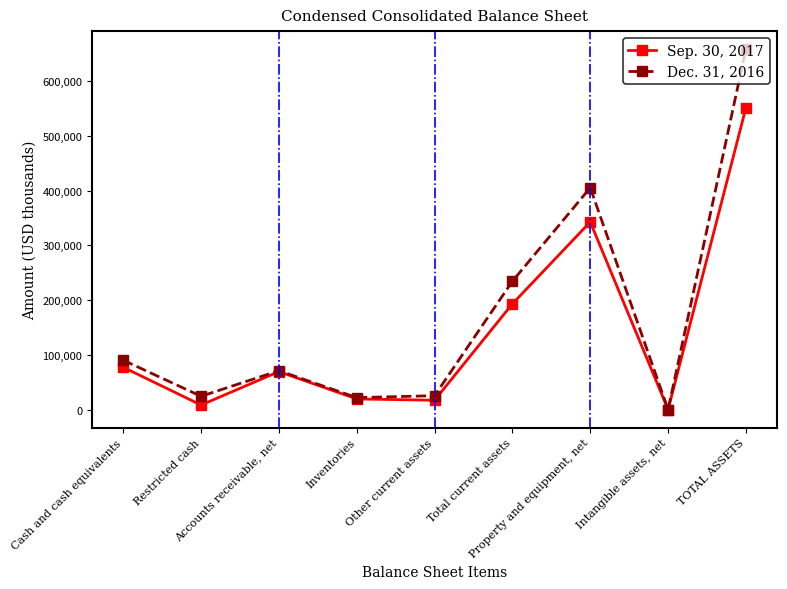

How many values in the Sep. 30, 2017 series are below 69693?

4